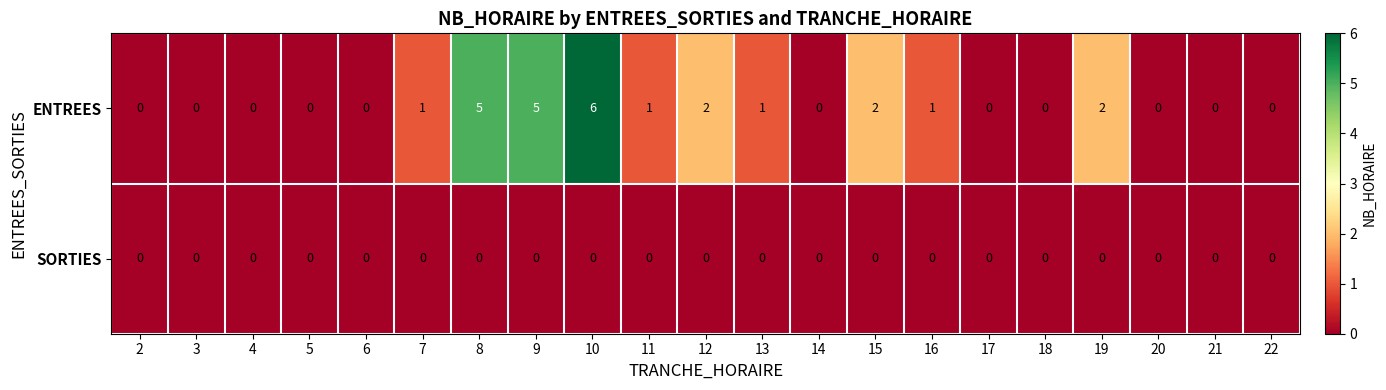

Rank the series at 12 from highest to lowest value.

ENTREES, SORTIES